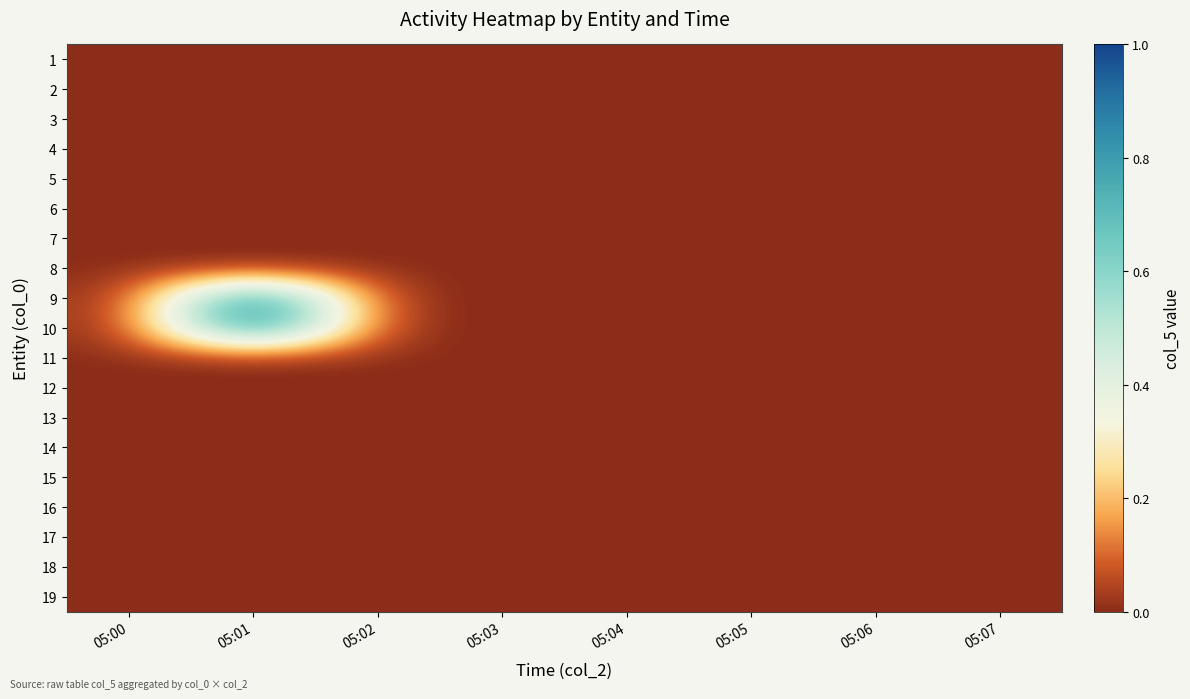

Rank the series by their maximum value, from highest to lowest.

9, 10, 1, 2, 3, 4, 5, 6, 7, 8, 11, 12, 13, 14, 15, 16, 17, 18, 19